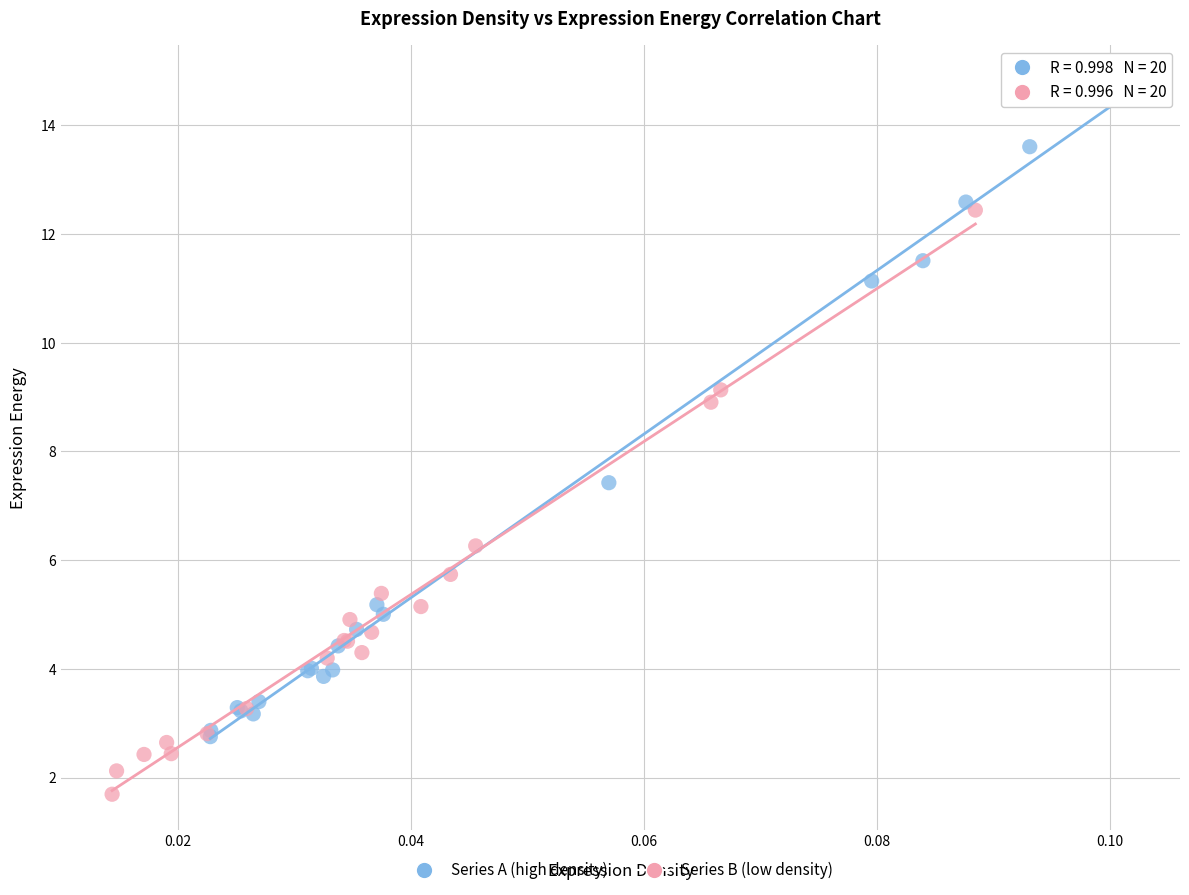

Which series contains the highest Y value?

Series A (high density)